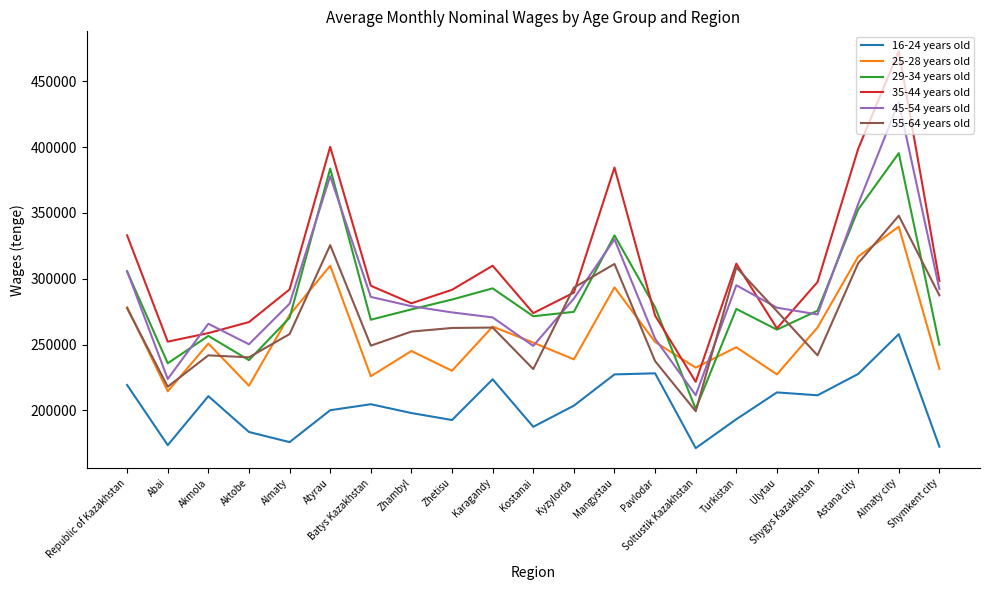

How many lines are shown in the chart?

6